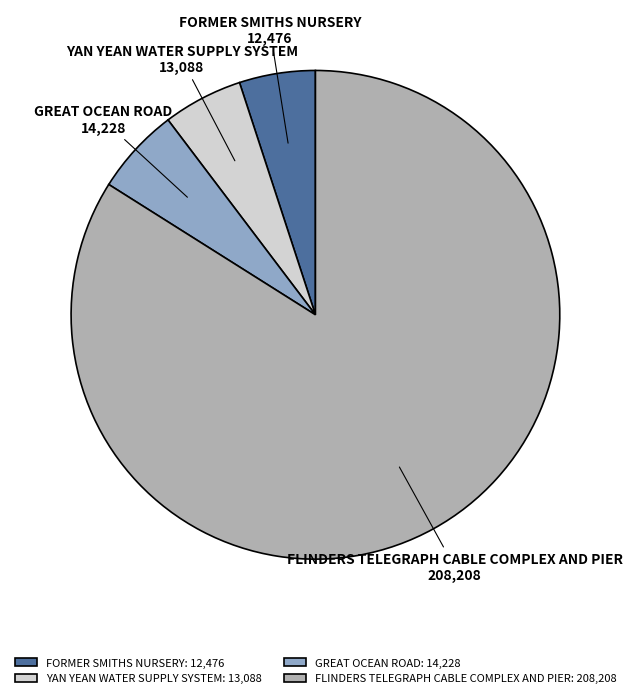

Is it true that GREAT OCEAN ROAD is 6% of the pie?

True